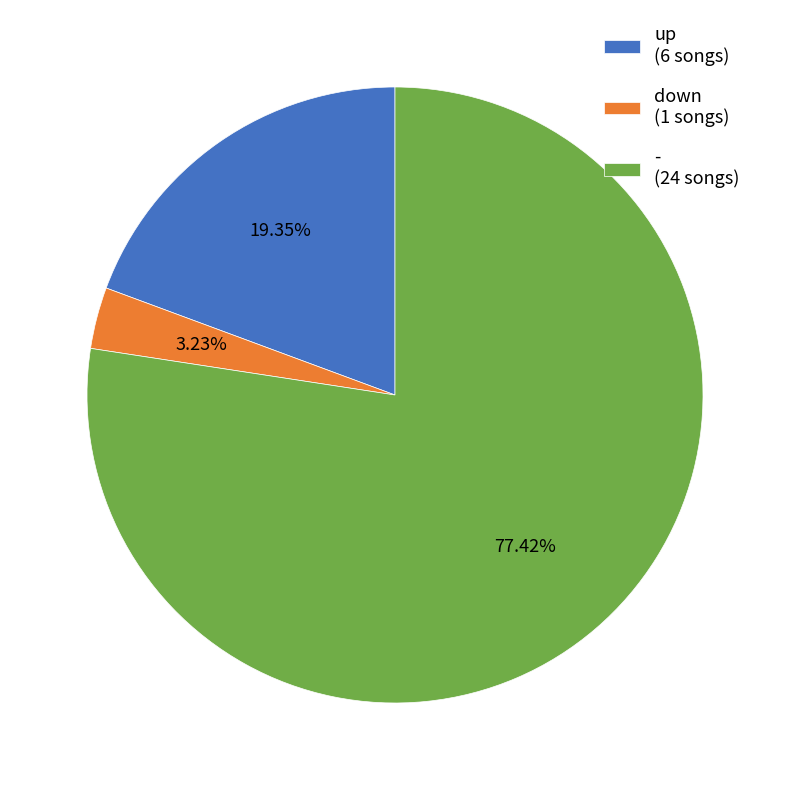

Which category accounts for the majority?

-